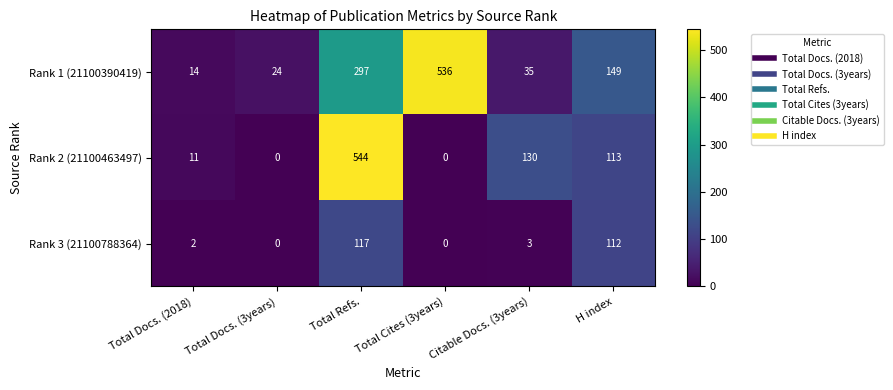

Is it true that Rank 2 (21100463497) equals 0 at Total Docs. (3years)?

True